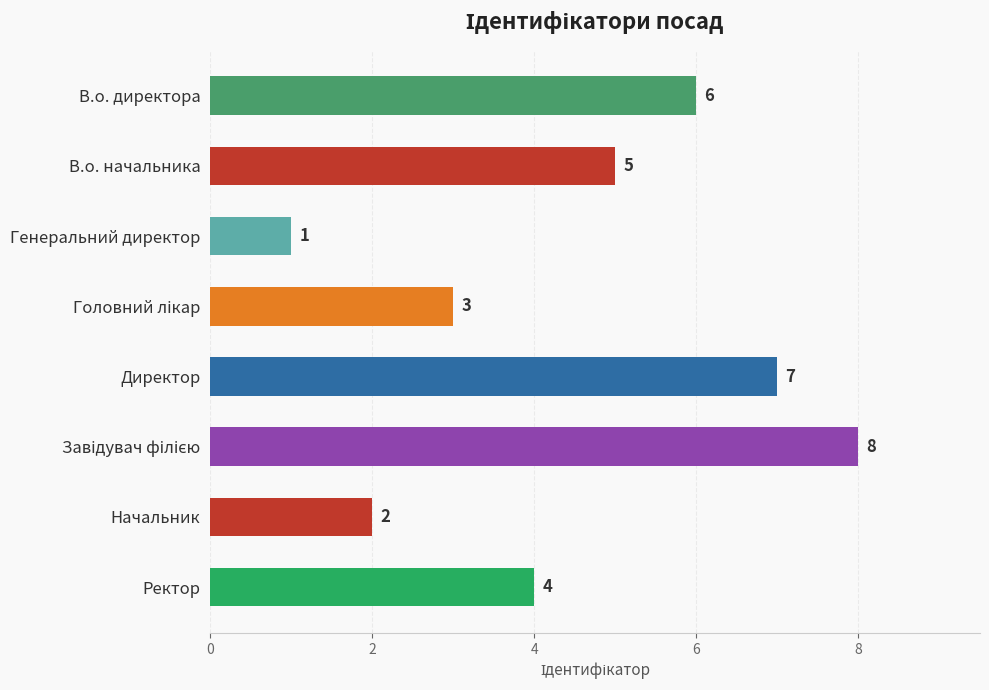

What is the difference between the maximum and minimum values?

7